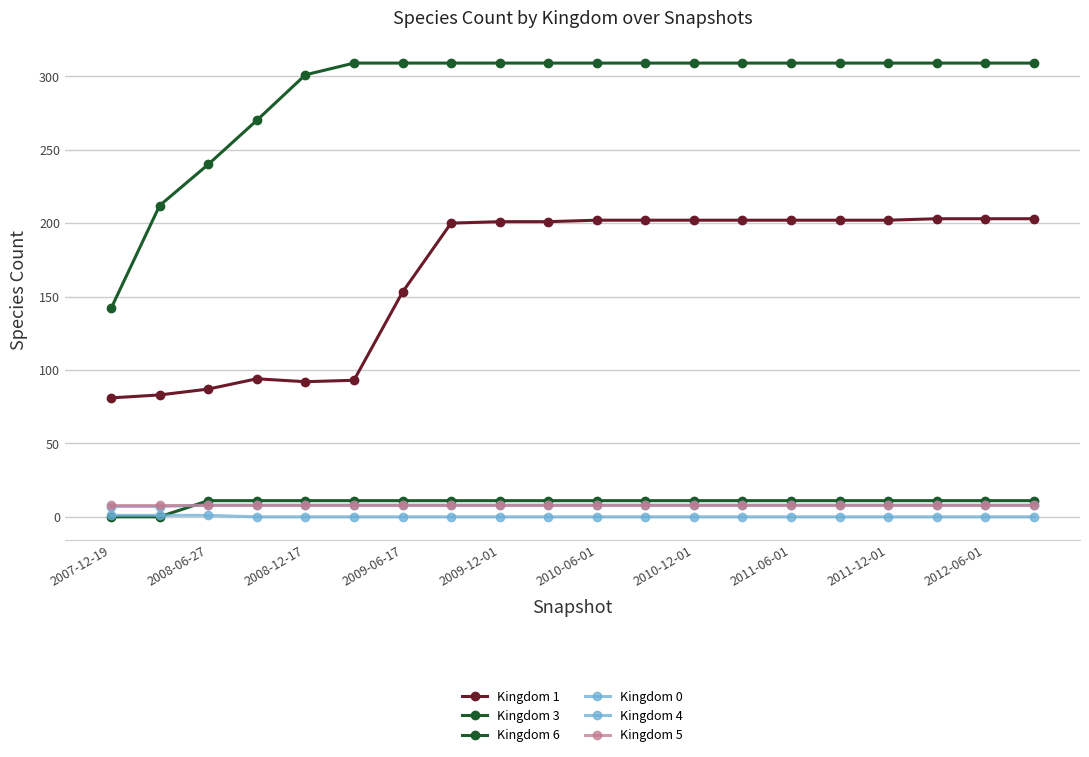

How many distinct data groups are displayed?

6